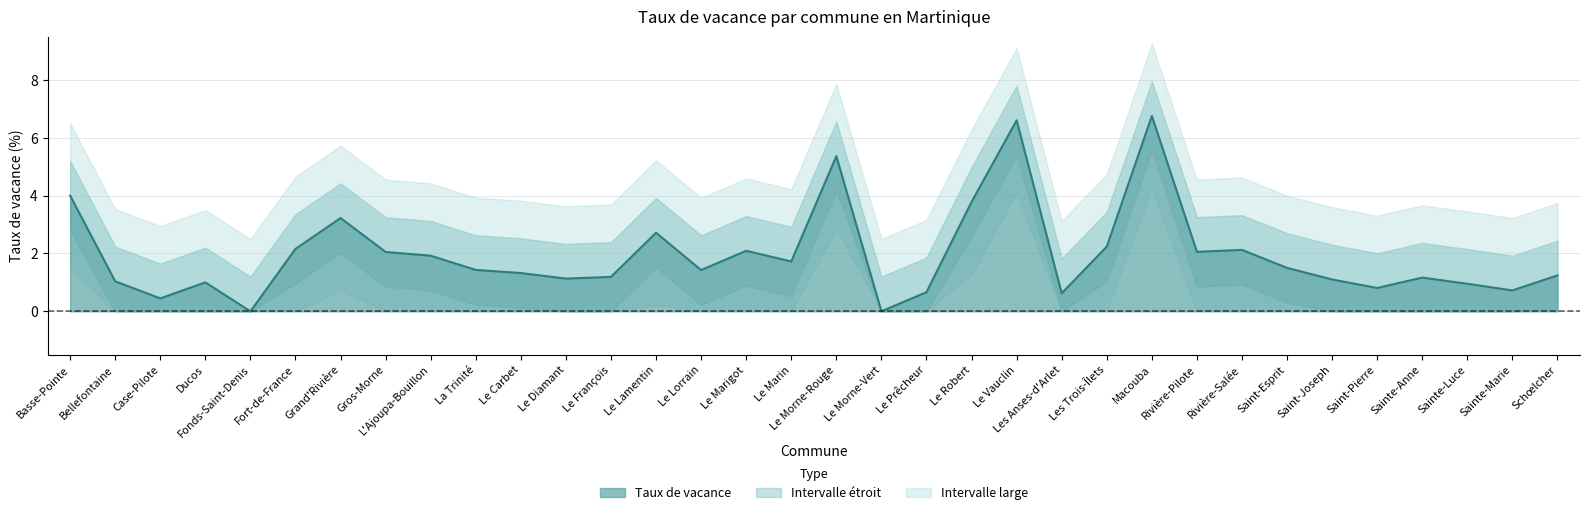

Which has a higher value, Saint-Esprit or Sainte-Anne?

Saint-Esprit